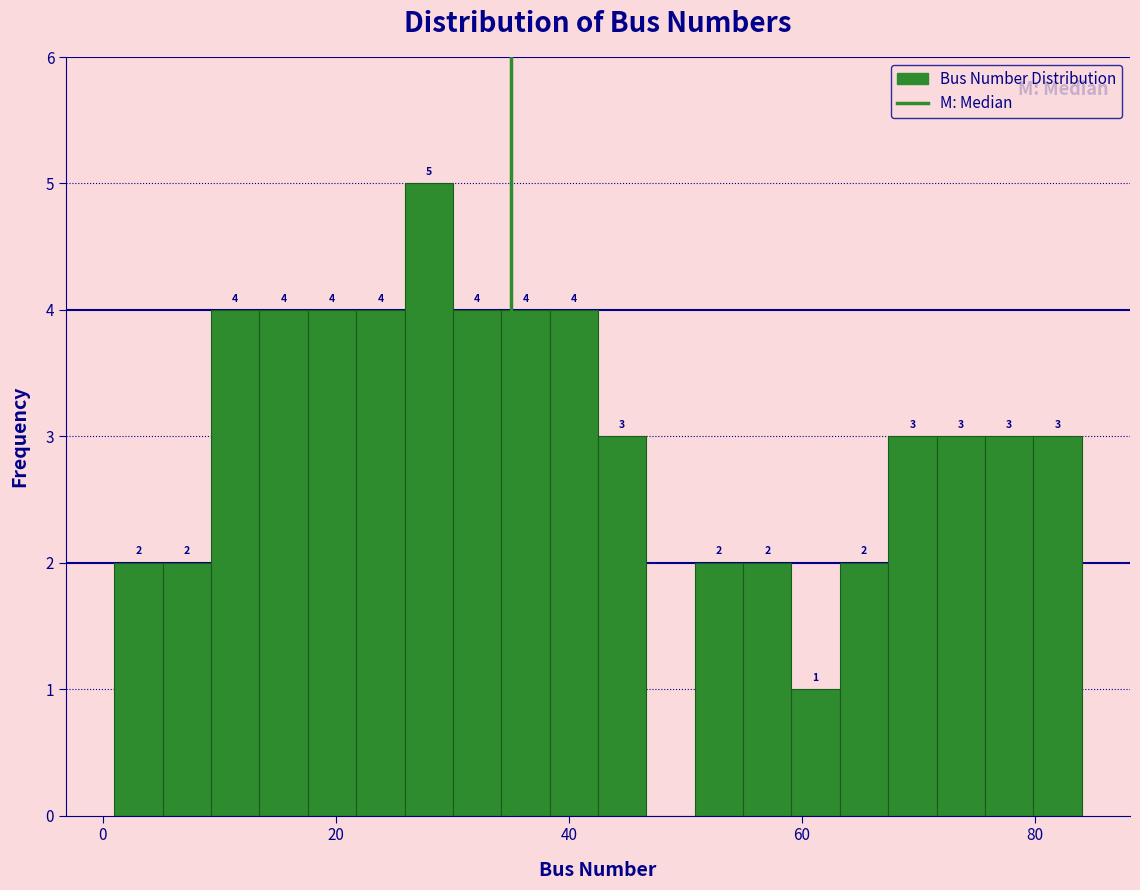

Around what value on the x-axis is the tallest bar? Give the approximate position of its centre, as read against the axis.

28